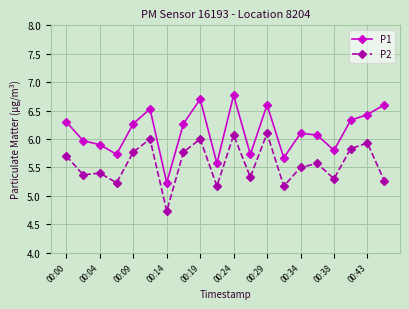

True or false: P1 and P2 cross at least once.

False